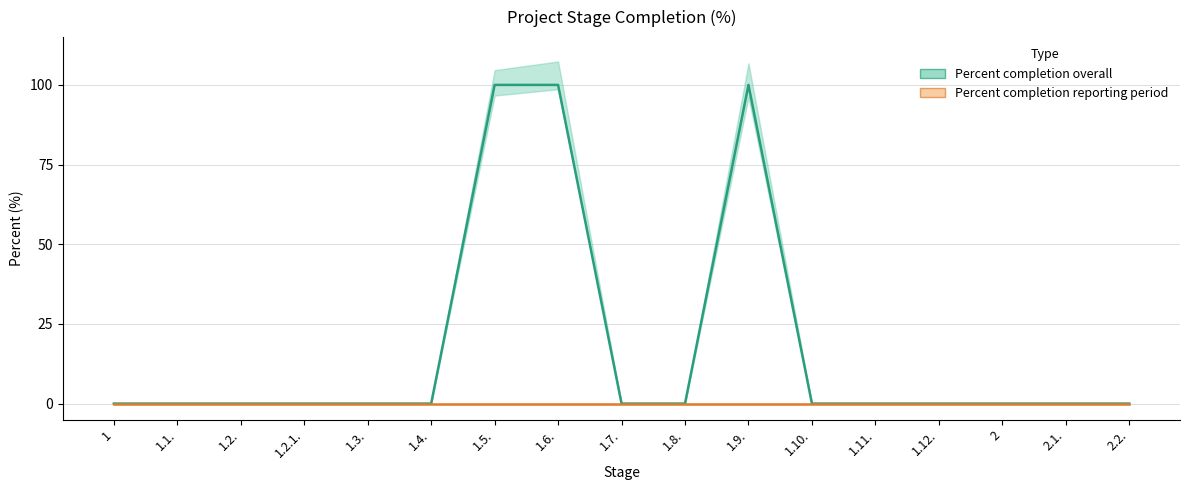

Reading left to right, what are all the values shown in this chart?

Percent completion overall (line): 0	0	0	0	0	0	100	100	0	0	100	0	0	0	0	0	0
Percent completion reporting period (line): 0	0	0	0	0	0	0	0	0	0	0	0	0	0	0	0	0